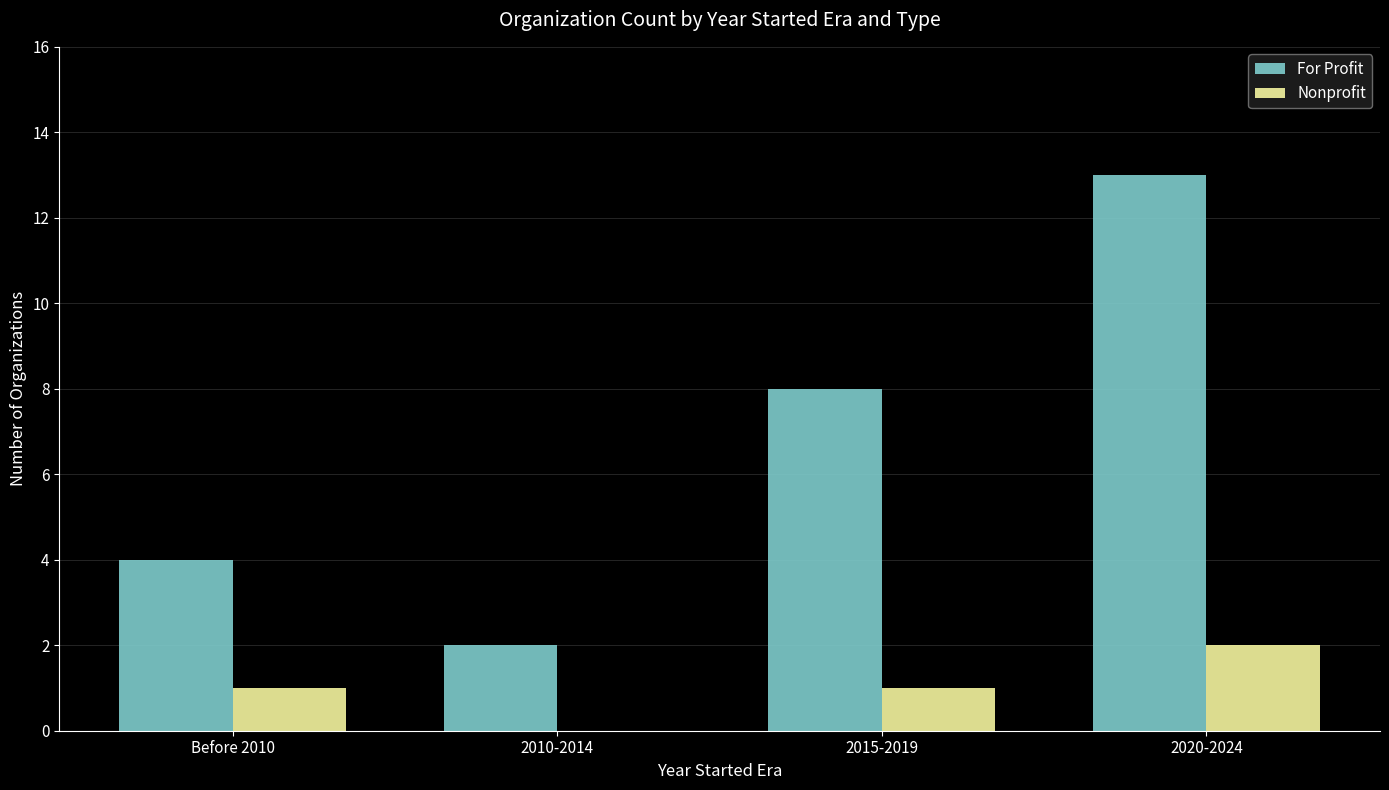

Reading left to right, list all the values displayed in this chart.

For Profit: Before 2010=4	2010-2014=2	2015-2019=8	2020-2024=13
Nonprofit: Before 2010=1	2010-2014=0	2015-2019=1	2020-2024=2